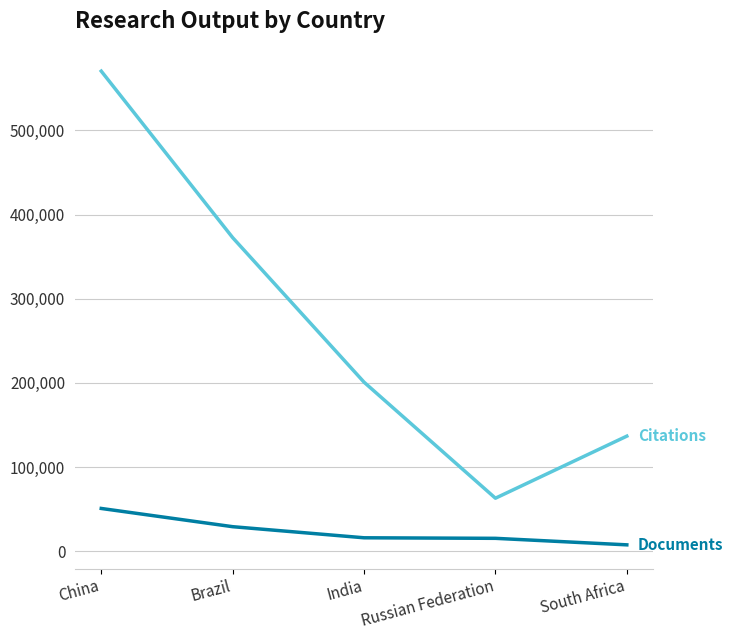

What is the spread (max minus min) of values at India?

184845